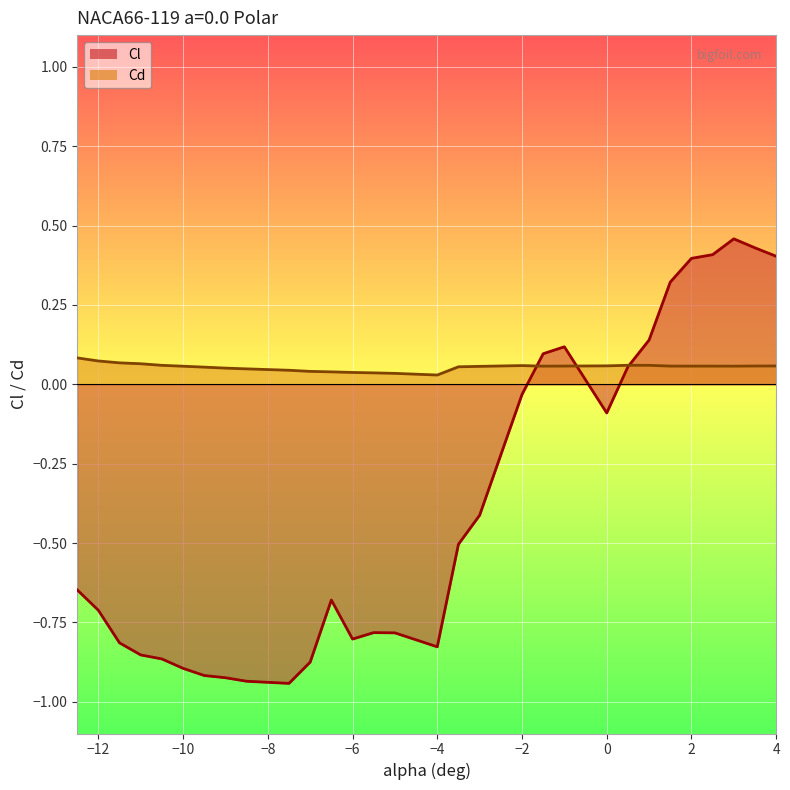

Rank the categories by Cd value from highest to lowest.

-12.5, -12, -11.5, -11, 0.5, 1, -10.5, -2, 0, 4, 3.5, -1, 1.5, 2, 2.5, -1.5, 3, -10, -3, -3.5, -9.5, -9, -8.5, -7.5, -7, -6.5, -6, -5.5, -5, -4